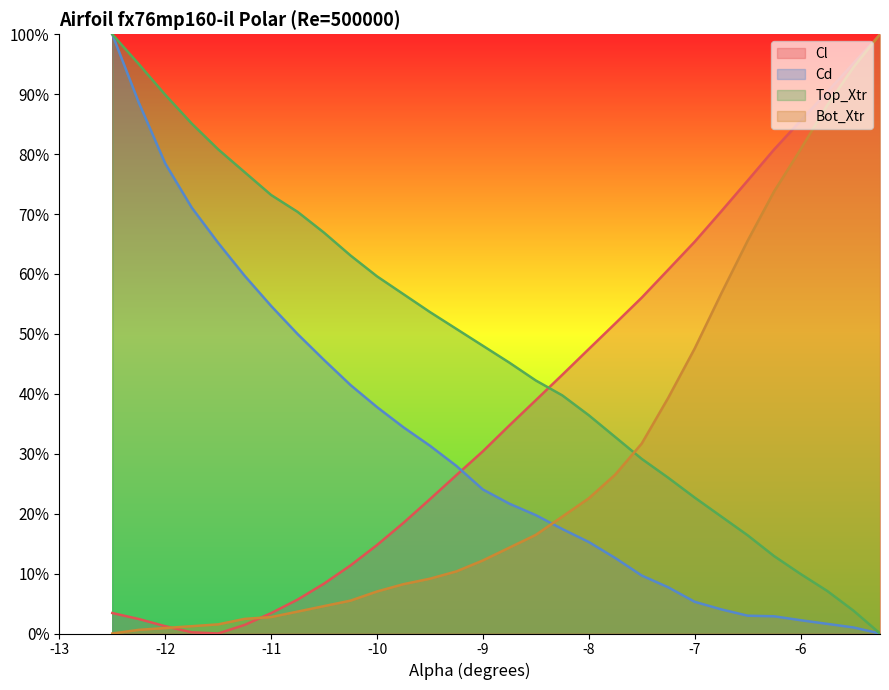

Reading right to left, extract all data points from this chart.

Cl: -5.25=1.0	-5.5=1.0	-5.75=0.9	-6.0=0.9	-6.25=0.8	-6.5=0.8	-6.75=0.7	-7.0=0.7	-7.25=0.6	-7.5=0.6	-7.75=0.5	-8.0=0.5	-8.25=0.4	-8.5=0.4	-8.75=0.3	-9.0=0.3	-9.25=0.3	-9.5=0.2	-9.75=0.2	-10.0=0.1	-10.25=0.1	-10.5=0.1	-10.75=0.1	-11.0=0.0	-11.25=0.0	-11.5=0.0	-11.75=0.0	-12.0=0.0	-12.25=0.0	-12.5=0.0
Cd: -5.25=0.0	-5.5=0.0	-5.75=0.0	-6.0=0.0	-6.25=0.0	-6.5=0.0	-6.75=0.0	-7.0=0.1	-7.25=0.1	-7.5=0.1	-7.75=0.1	-8.0=0.2	-8.25=0.2	-8.5=0.2	-8.75=0.2	-9.0=0.2	-9.25=0.3	-9.5=0.3	-9.75=0.3	-10.0=0.4	-10.25=0.4	-10.5=0.5	-10.75=0.5	-11.0=0.5	-11.25=0.6	-11.5=0.7	-11.75=0.7	-12.0=0.8	-12.25=0.9	-12.5=1.0
Top_Xtr: -5.25=0.0	-5.5=0.0	-5.75=0.1	-6.0=0.1	-6.25=0.1	-6.5=0.2	-6.75=0.2	-7.0=0.2	-7.25=0.3	-7.5=0.3	-7.75=0.3	-8.0=0.4	-8.25=0.4	-8.5=0.4	-8.75=0.5	-9.0=0.5	-9.25=0.5	-9.5=0.5	-9.75=0.6	-10.0=0.6	-10.25=0.6	-10.5=0.7	-10.75=0.7	-11.0=0.7	-11.25=0.8	-11.5=0.8	-11.75=0.9	-12.0=0.9	-12.25=1.0	-12.5=1.0
Bot_Xtr: -5.25=1.0	-5.5=0.9	-5.75=0.9	-6.0=0.8	-6.25=0.7	-6.5=0.7	-6.75=0.6	-7.0=0.5	-7.25=0.4	-7.5=0.3	-7.75=0.3	-8.0=0.2	-8.25=0.2	-8.5=0.2	-8.75=0.1	-9.0=0.1	-9.25=0.1	-9.5=0.1	-9.75=0.1	-10.0=0.1	-10.25=0.1	-10.5=0.0	-10.75=0.0	-11.0=0.0	-11.25=0.0	-11.5=0.0	-11.75=0.0	-12.0=0.0	-12.25=0.0	-12.5=0.0